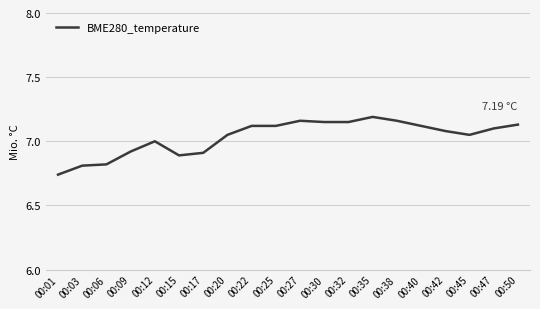

Approximately how many times larger is the value at 00:35 compared to 00:15?

1.0